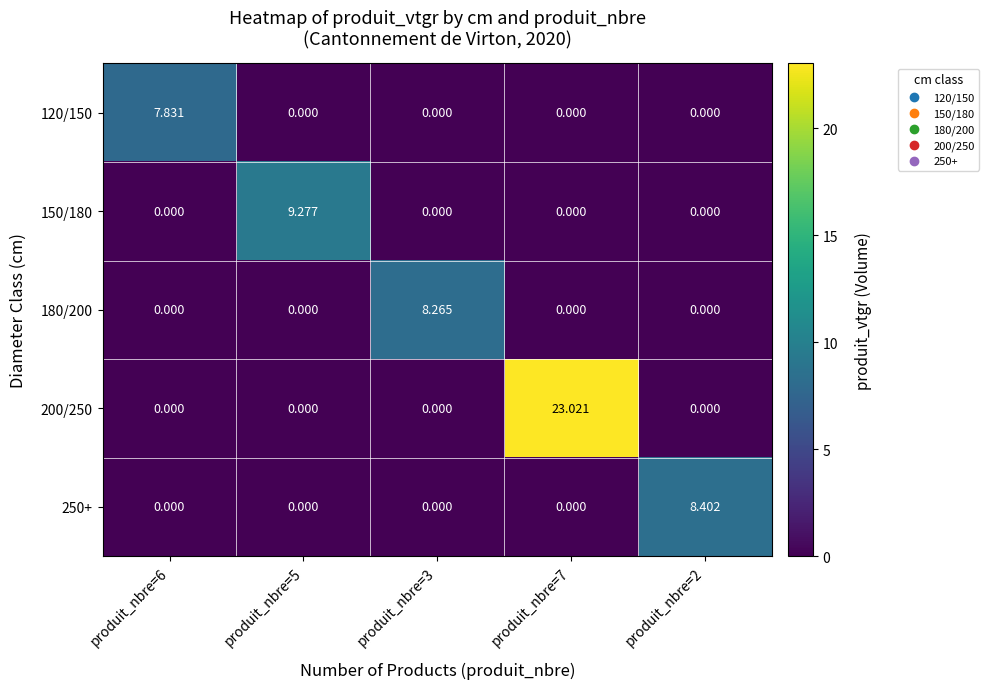

Reading left to right, transcribe all the data shown in this chart.

120/150: produit_nbre=6=7.8	produit_nbre=5=0.0	produit_nbre=3=0.0	produit_nbre=7=0.0	produit_nbre=2=0.0
150/180: produit_nbre=6=0.0	produit_nbre=5=9.3	produit_nbre=3=0.0	produit_nbre=7=0.0	produit_nbre=2=0.0
180/200: produit_nbre=6=0.0	produit_nbre=5=0.0	produit_nbre=3=8.3	produit_nbre=7=0.0	produit_nbre=2=0.0
200/250: produit_nbre=6=0.0	produit_nbre=5=0.0	produit_nbre=3=0.0	produit_nbre=7=23.0	produit_nbre=2=0.0
250+: produit_nbre=6=0.0	produit_nbre=5=0.0	produit_nbre=3=0.0	produit_nbre=7=0.0	produit_nbre=2=8.4